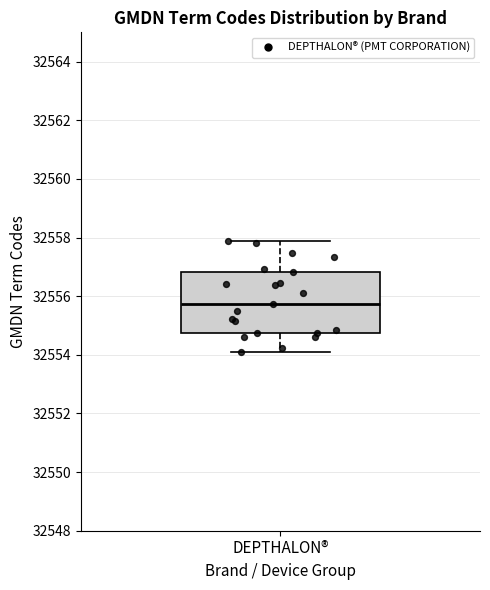

Where does the lower whisker of the box for DEPTHALON® end on the y-axis? The values are not printed on the chart, so give them approximately, as read against the axis.

32554.0